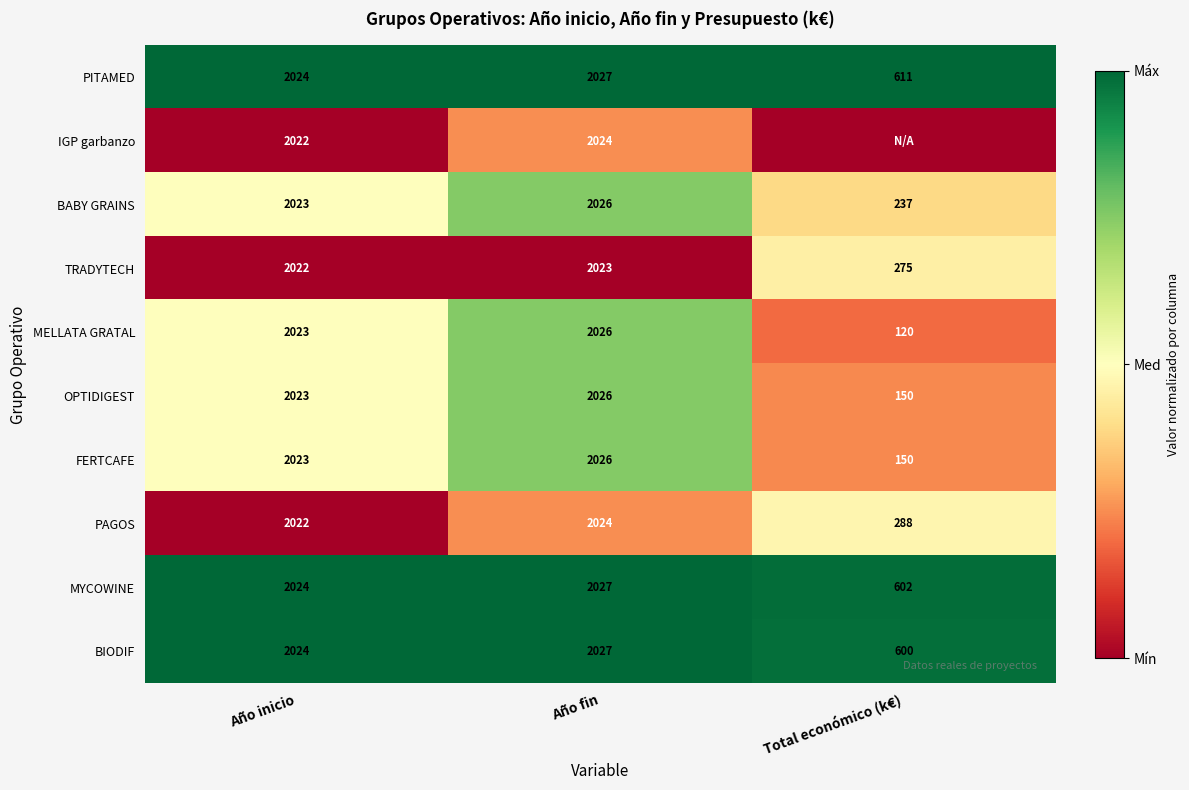

List the labels in order of FERTCAFE value, smallest first.

Total económico (k€), Año inicio, Año fin